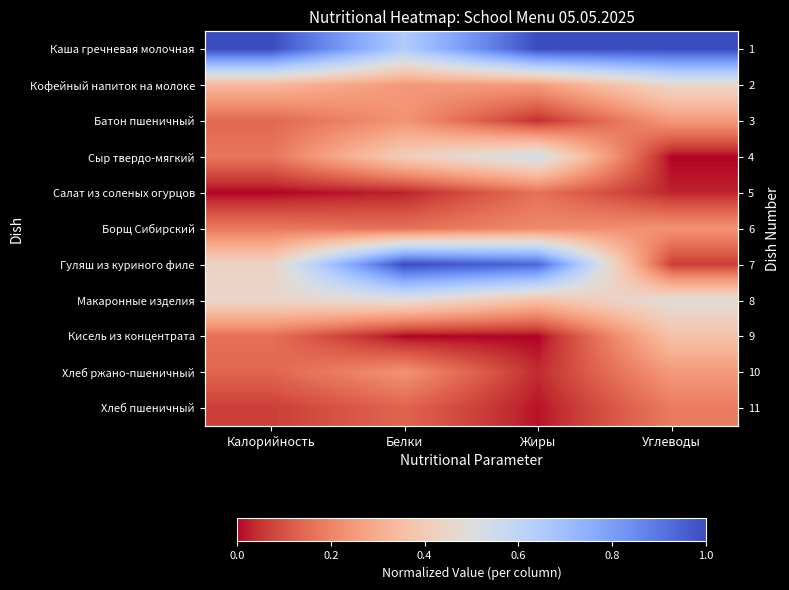

Count the number of categories in the chart.

4